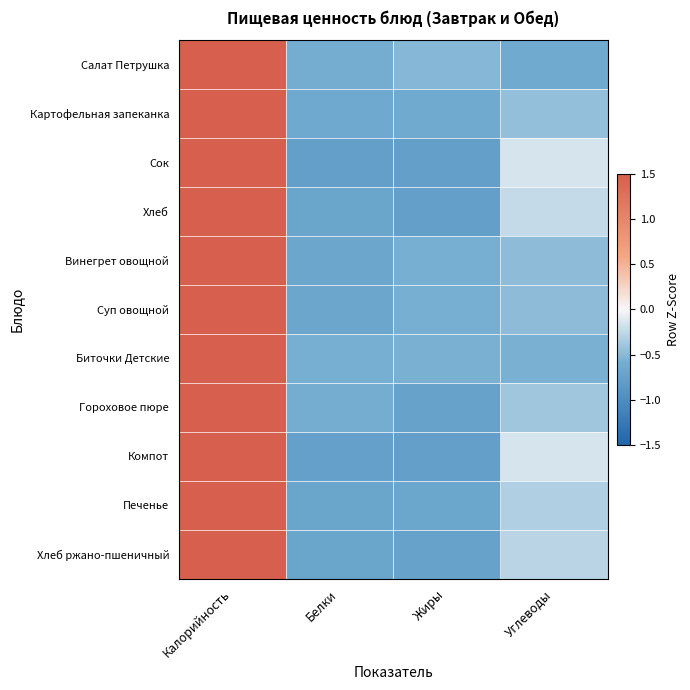

What is the difference between the highest and lowest values at Белки?

0.2